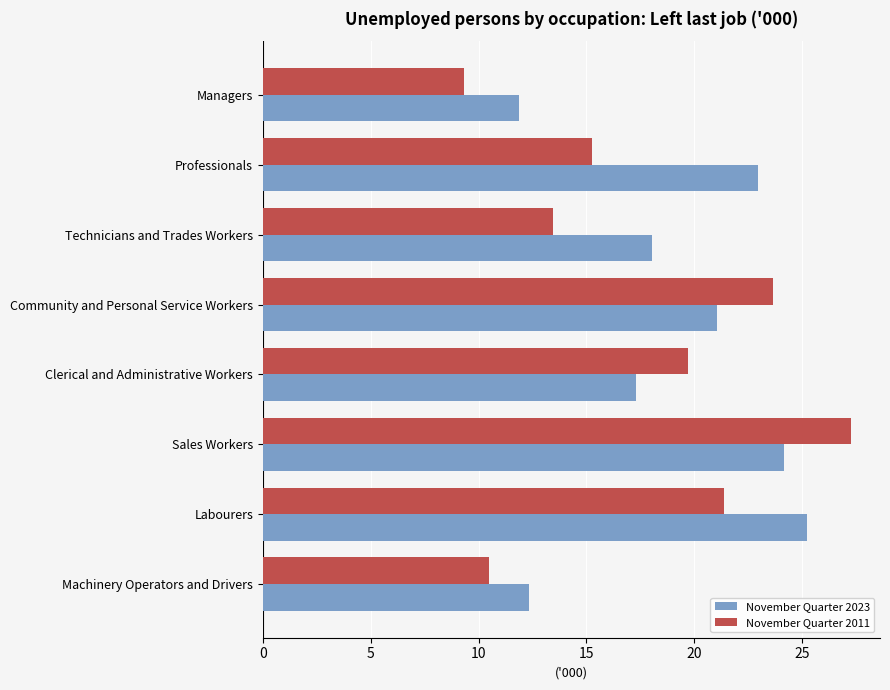

Which label corresponds to the largest value in the chart?

Sales Workers